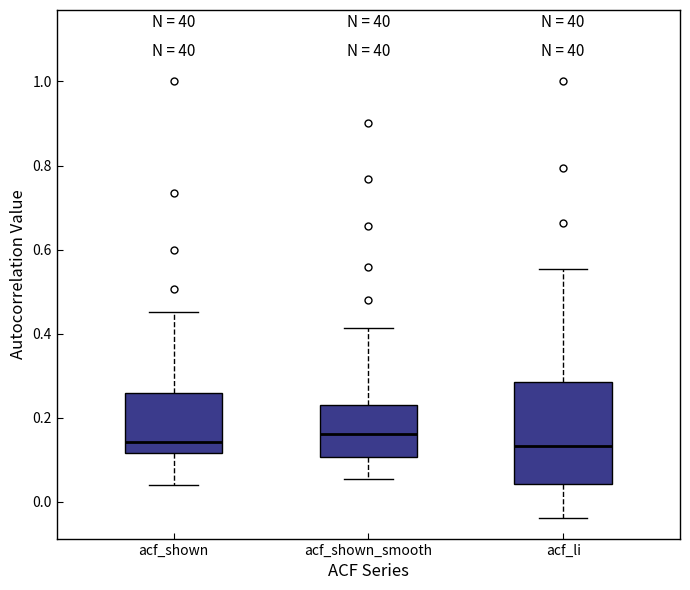

Which box is the tallest, from its lower edge to its upper edge?

acf_li